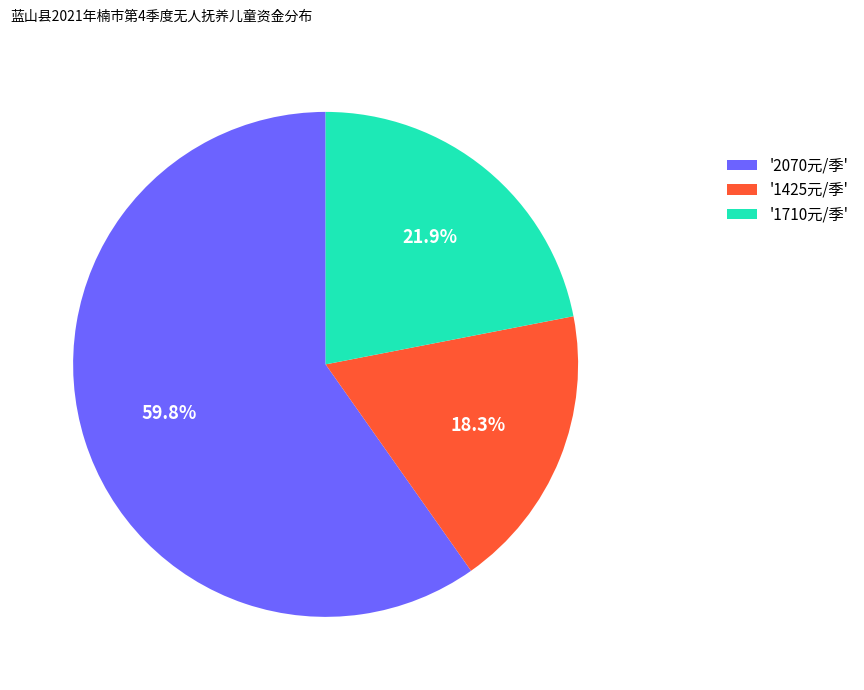

Does any single category account for the majority?

Yes